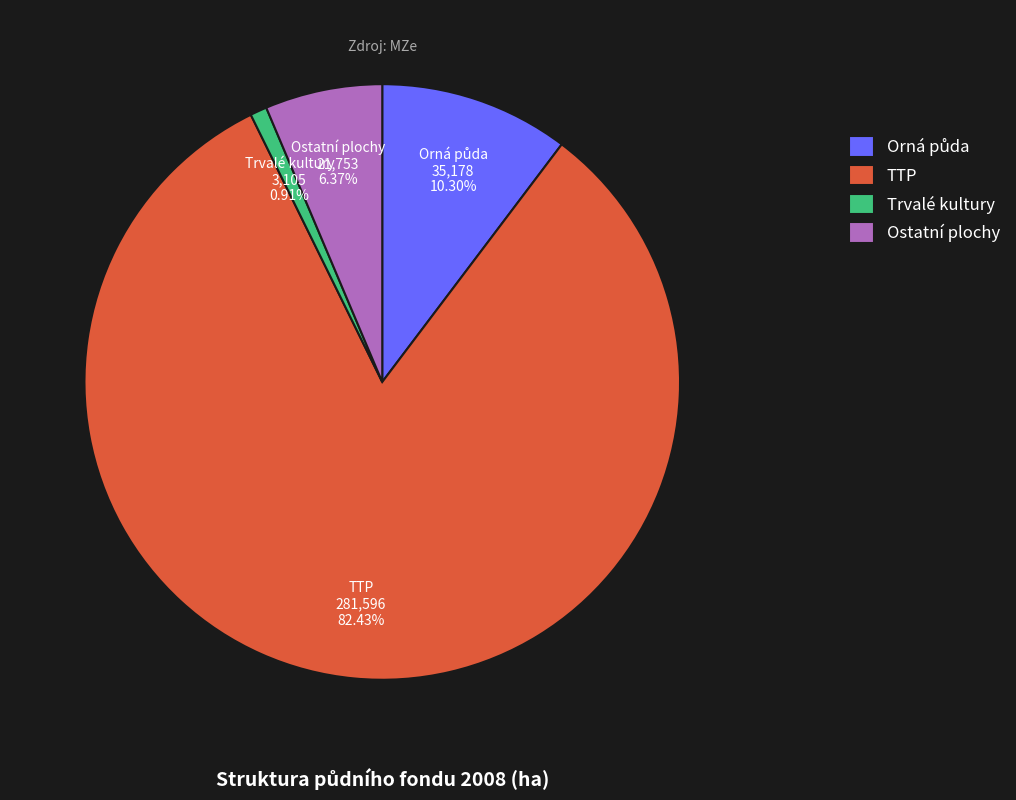

What is the smallest slice in the pie chart?

Trvalé kultury